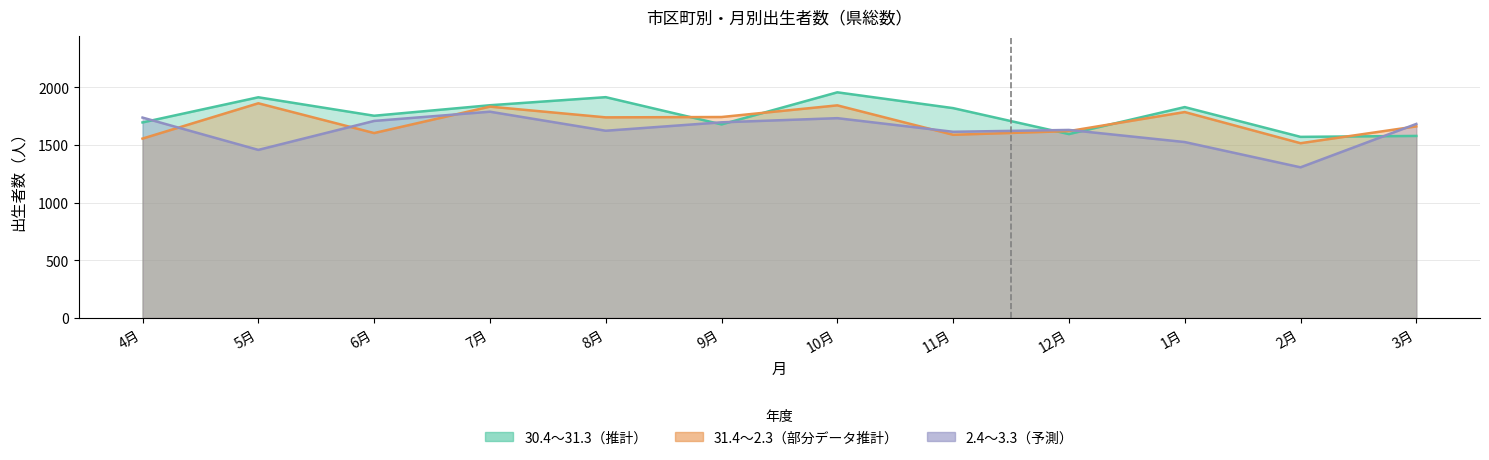

Is the value of 31.4～2.3 at 7月 greater than the value of 2.4～3.3 at 4月?

Yes